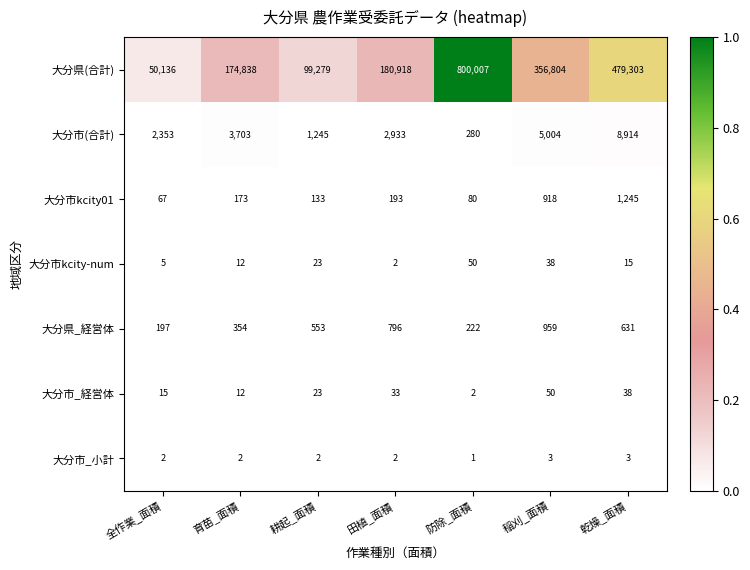

What is the difference between the highest and lowest values at 育苗_面積?

174836